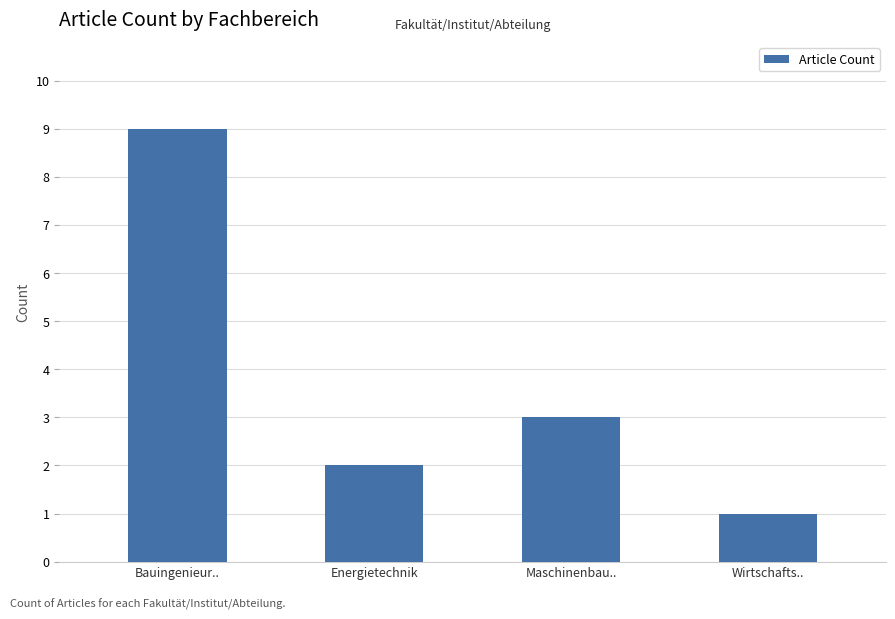

The value at Wirtschafts.. is 1. True or false?

True